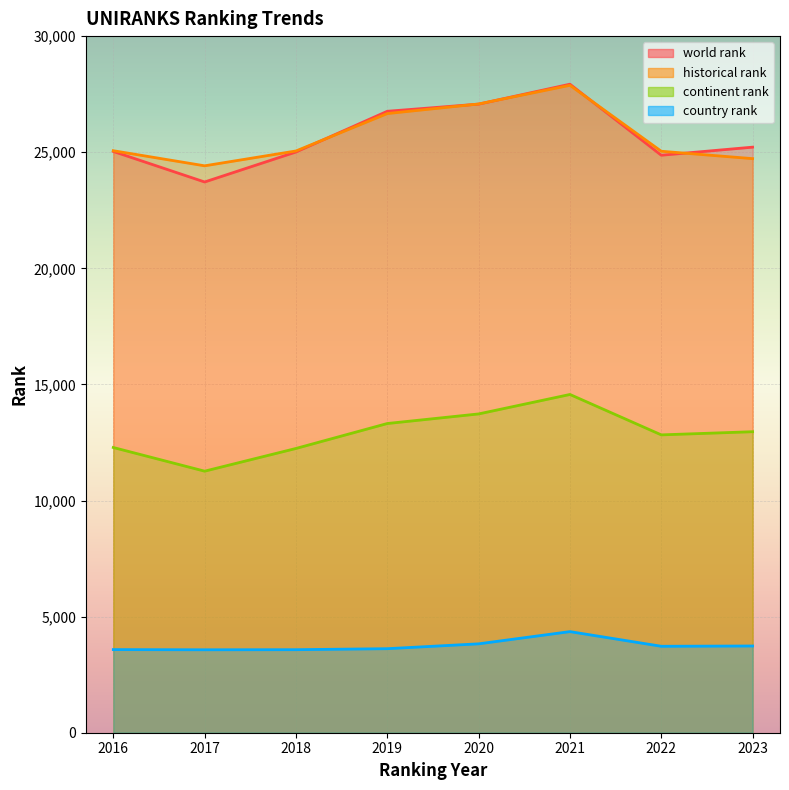

At which category does continent rank reach its first local peak?

2021